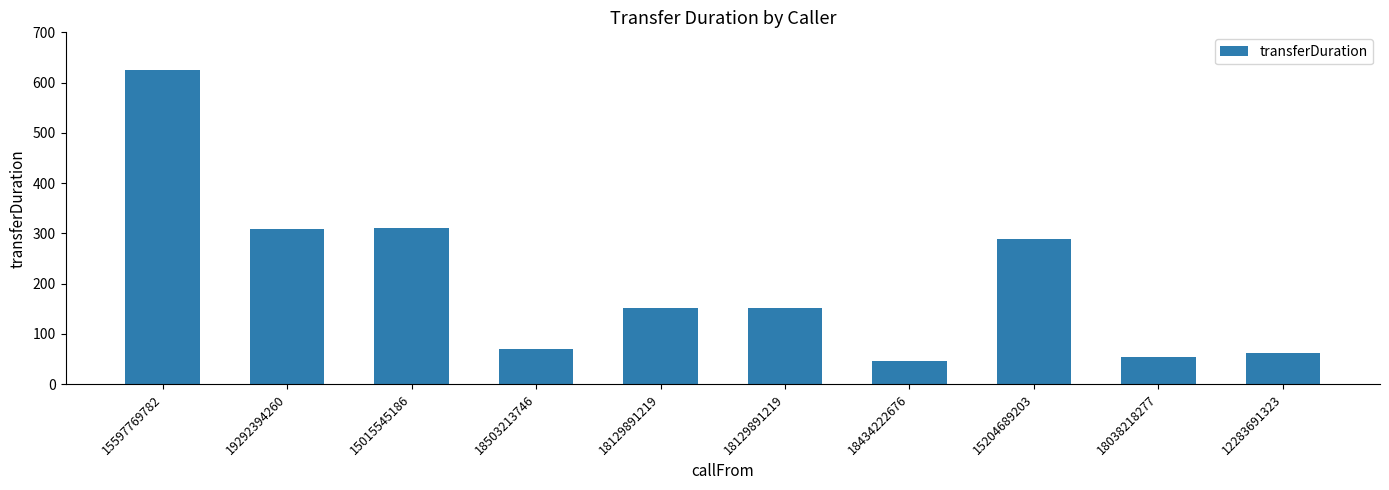

Count the number of data series in this chart.

1